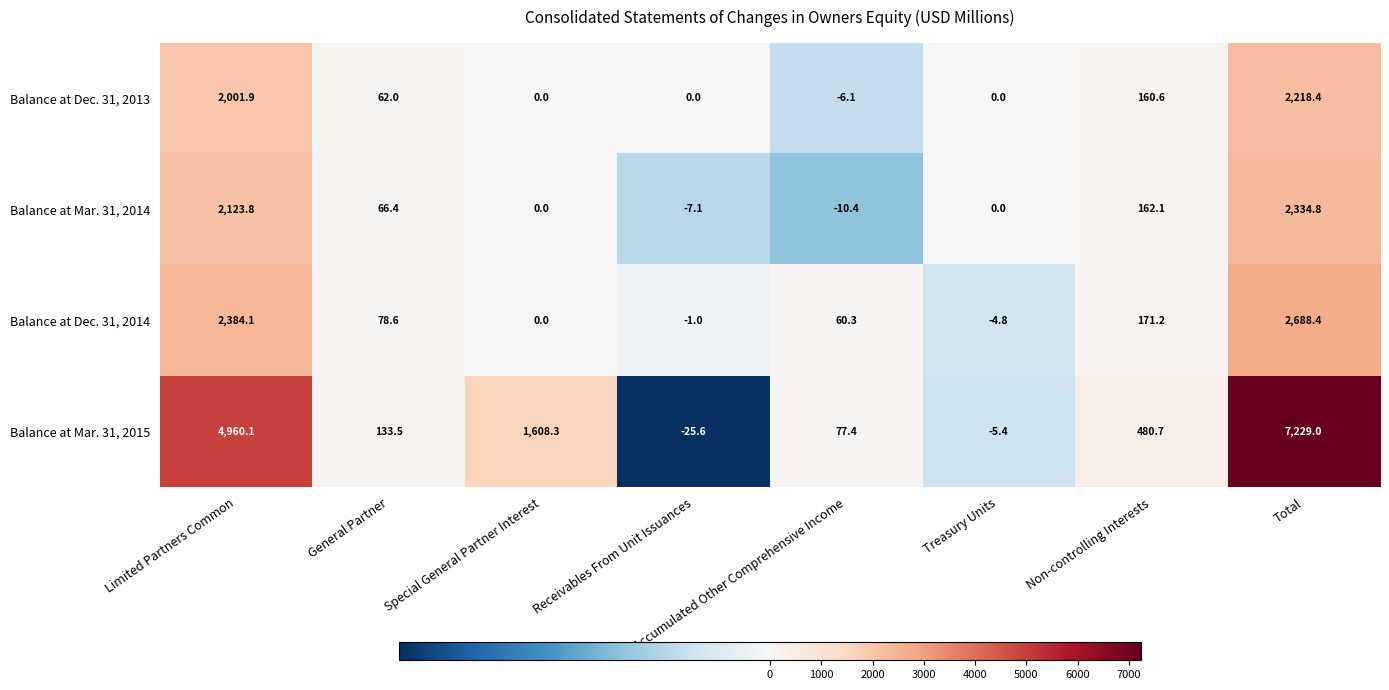

Which series has the widest spread of values?

Balance at Mar. 31, 2015